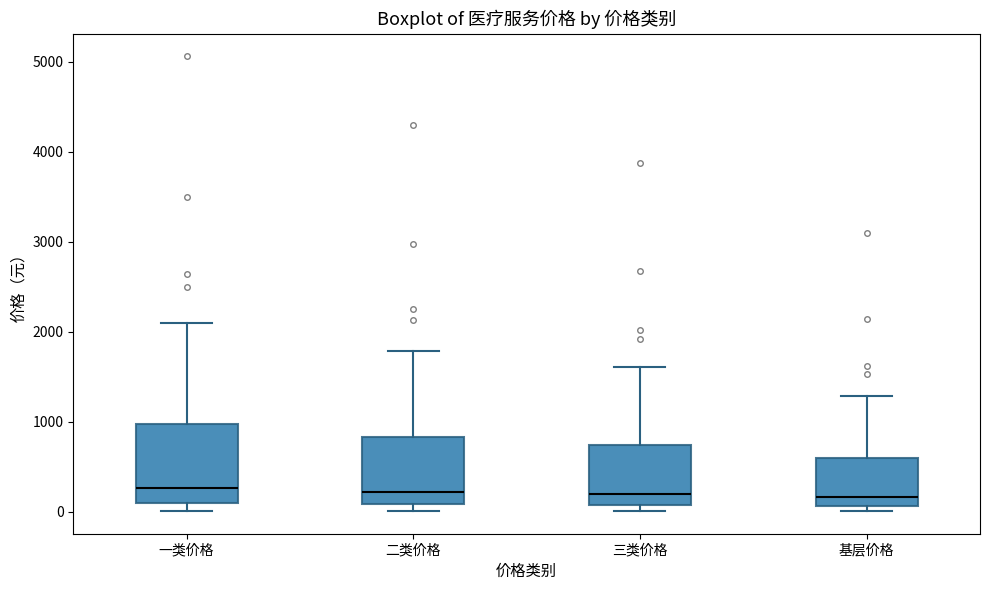

Comparing the boxes themselves (not the whiskers), which one is the tallest?

一类价格